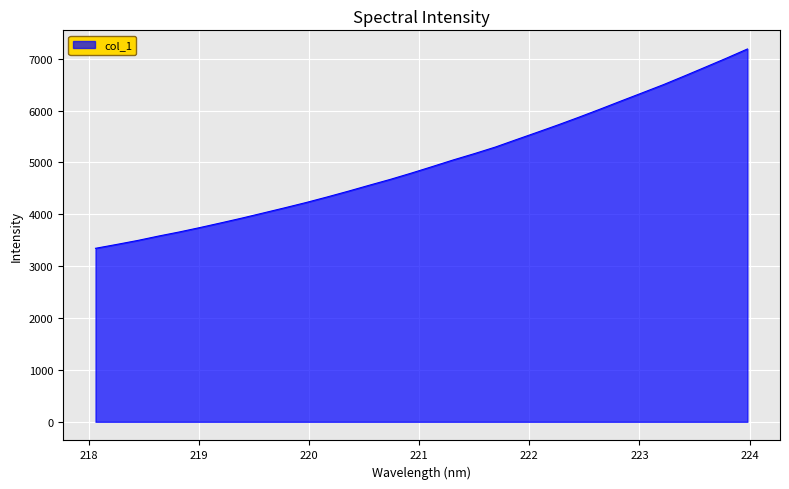

True or false: there are more than 2 points higher than both neighbors.

False